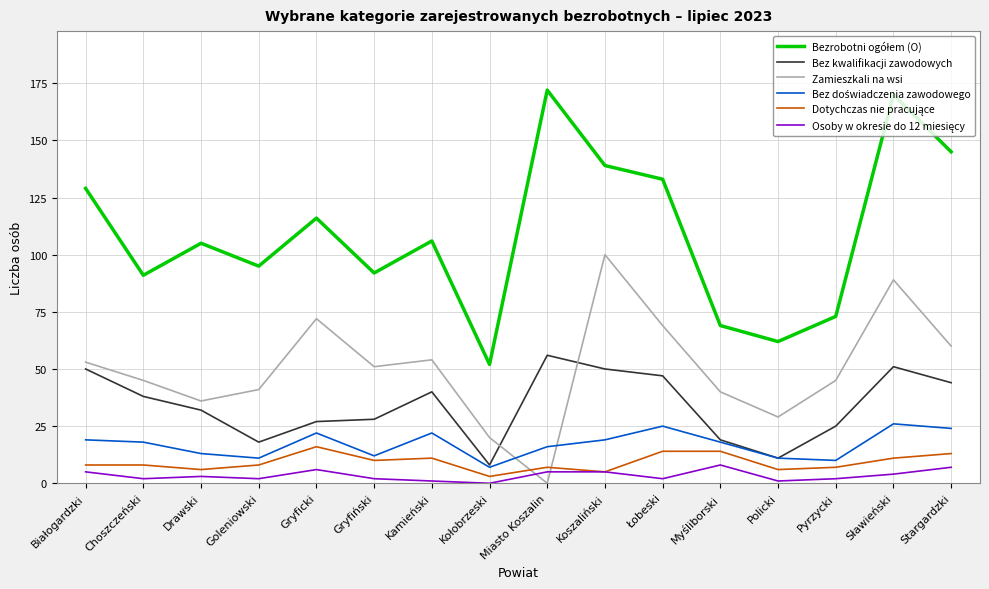

What position from the right is Koszaliński?

7